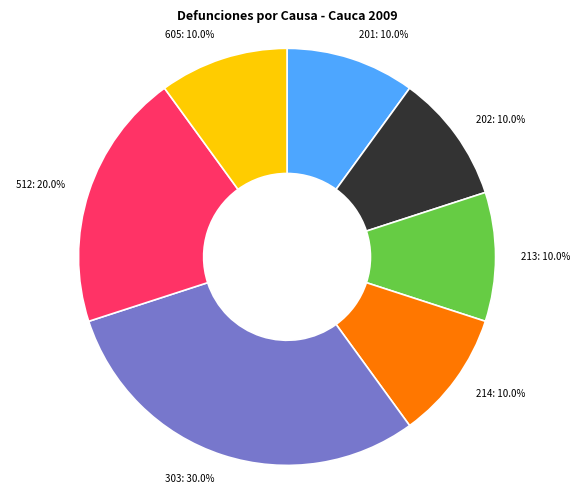

To the nearest percent, what is the difference between the largest and smallest slice percentages?

20%